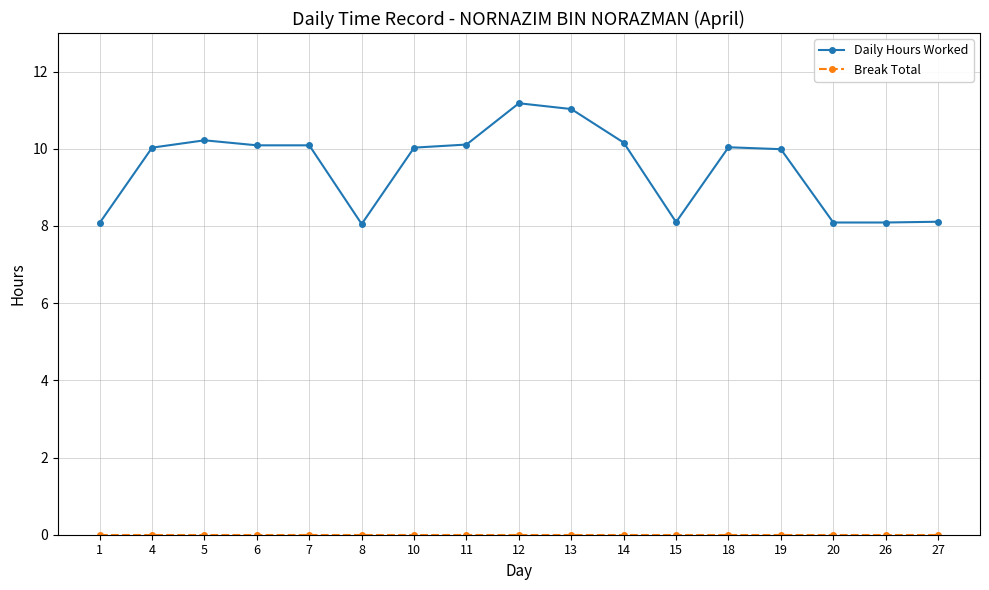

What is the difference between the highest and lowest values at 27?

8.1